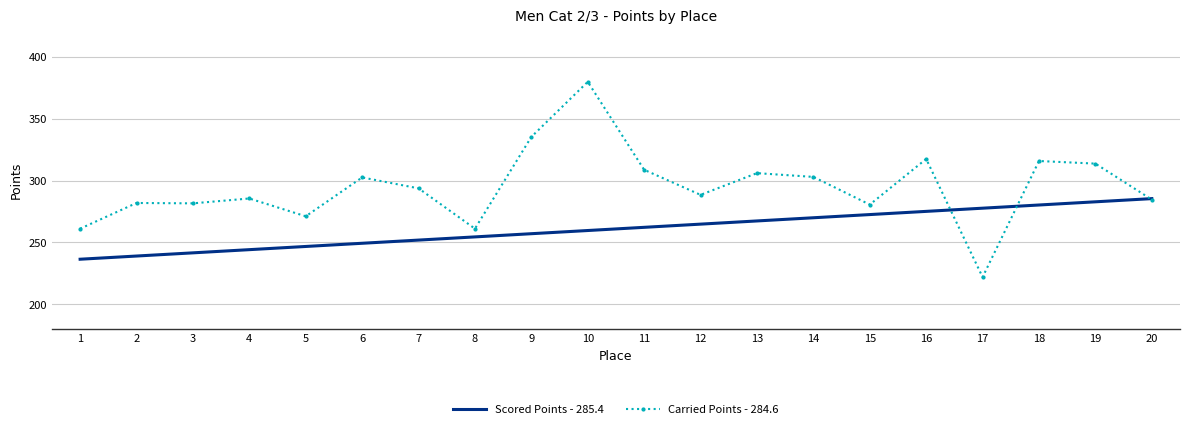

At which category does the chart reach its minimum across all series?

17